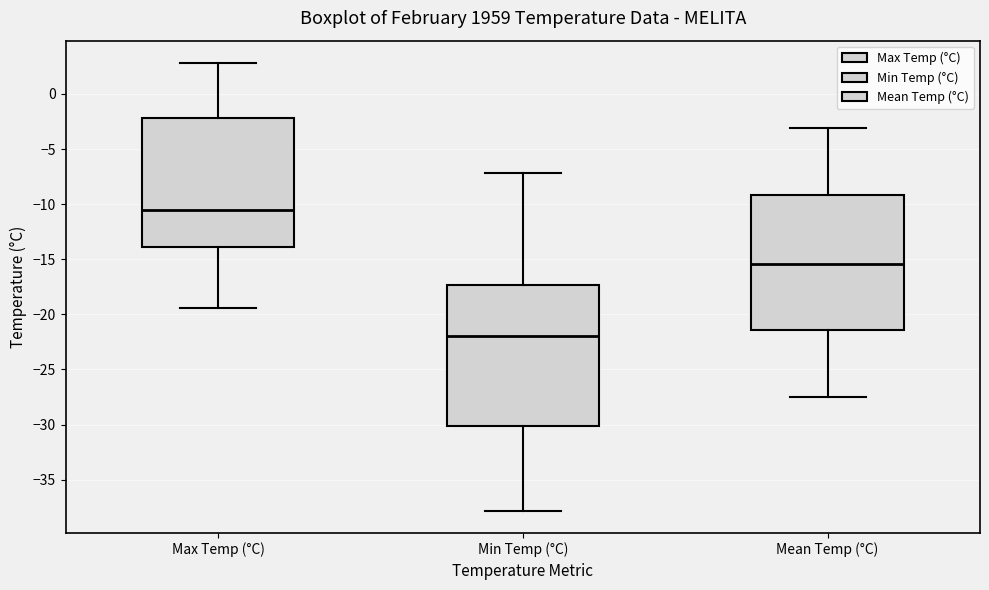

Reading left to right, read every box against the y-axis: the position of its median line, the range the box covers, and the ends of its whiskers. The values are not printed on the chart, so give them approximately, as read against the axis.

Max Temp (°C): median -10.5, box -14.0 to -2.0, whiskers -19.5 to 3.0
Min Temp (°C): median -22.0, box -30.0 to -17.5, whiskers -38.0 to -7.0
Mean Temp (°C): median -15.5, box -21.5 to -9.0, whiskers -27.5 to -3.0